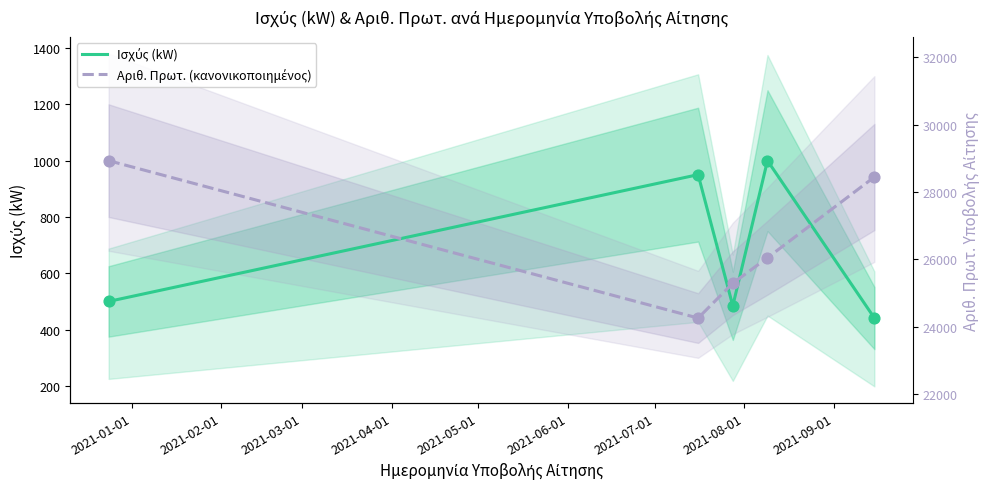

Which series reaches the maximum Y coordinate?

Ισχύς (kW)